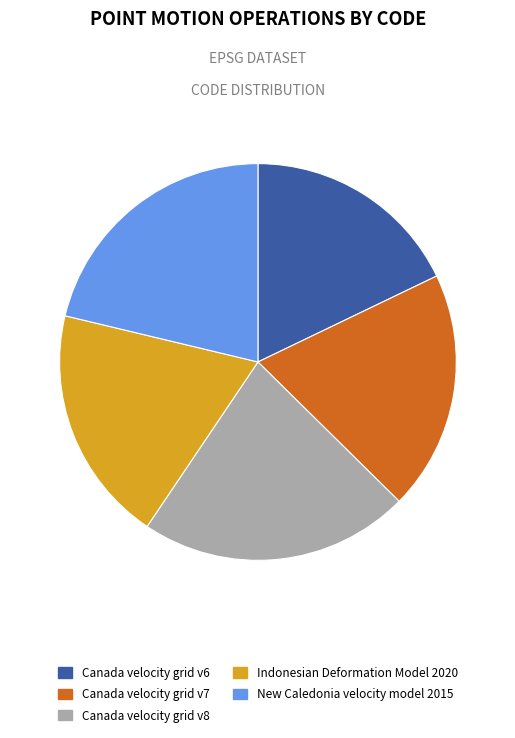

The Canada velocity grid v6 slice represents 24% of the pie. True or false?

False